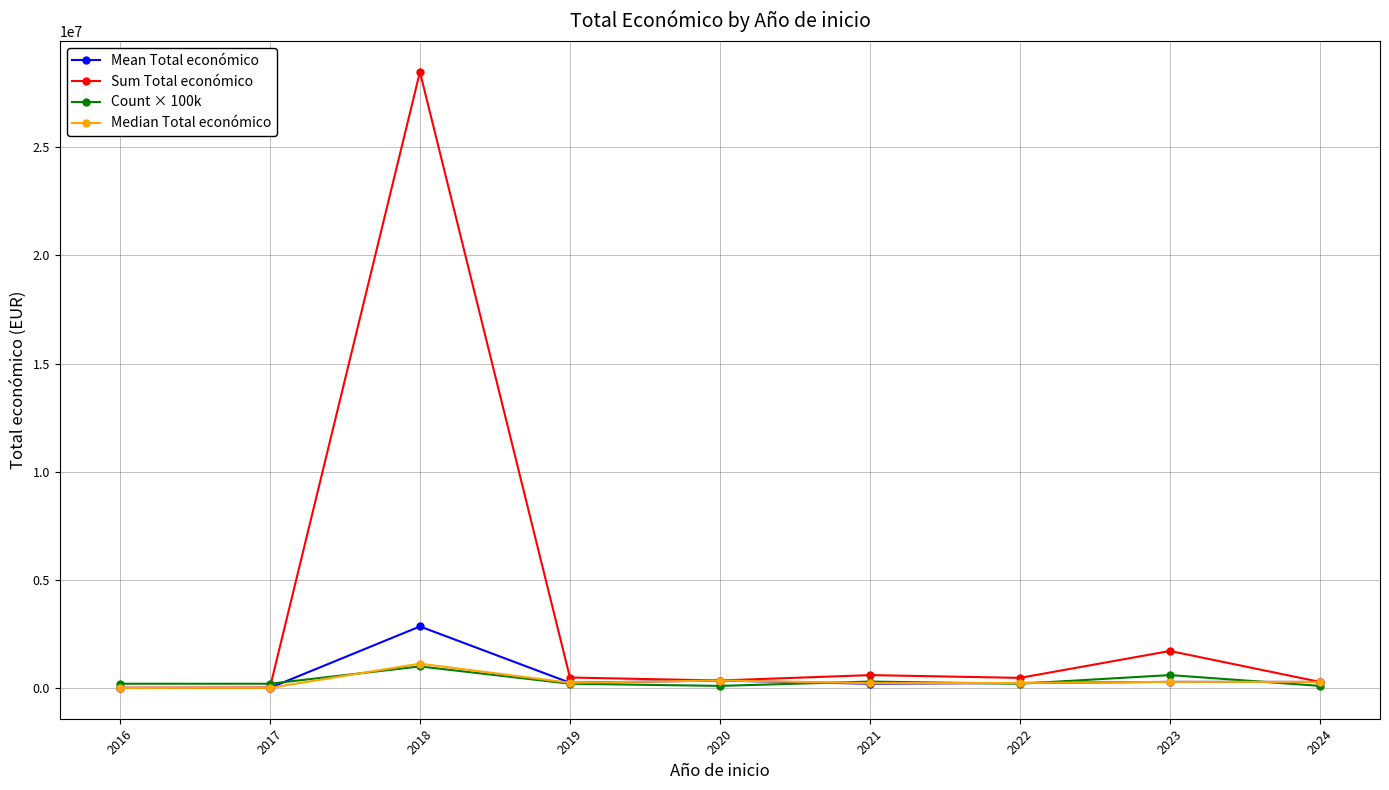

True or false: Median Total económico has more than 0 interior local peaks.

True